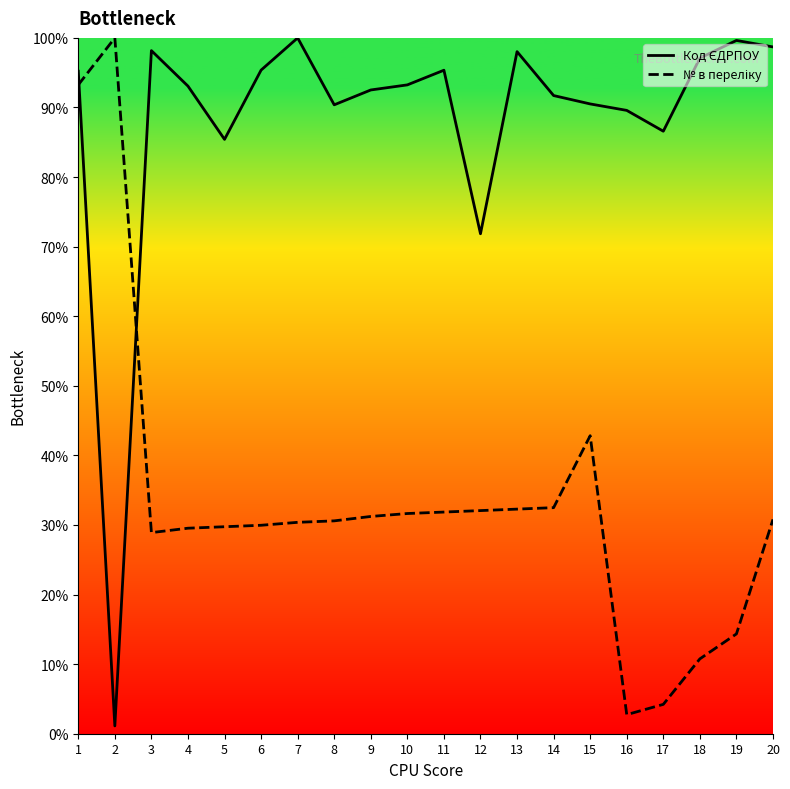

Does the chart display data point markers on the line(s)?

No